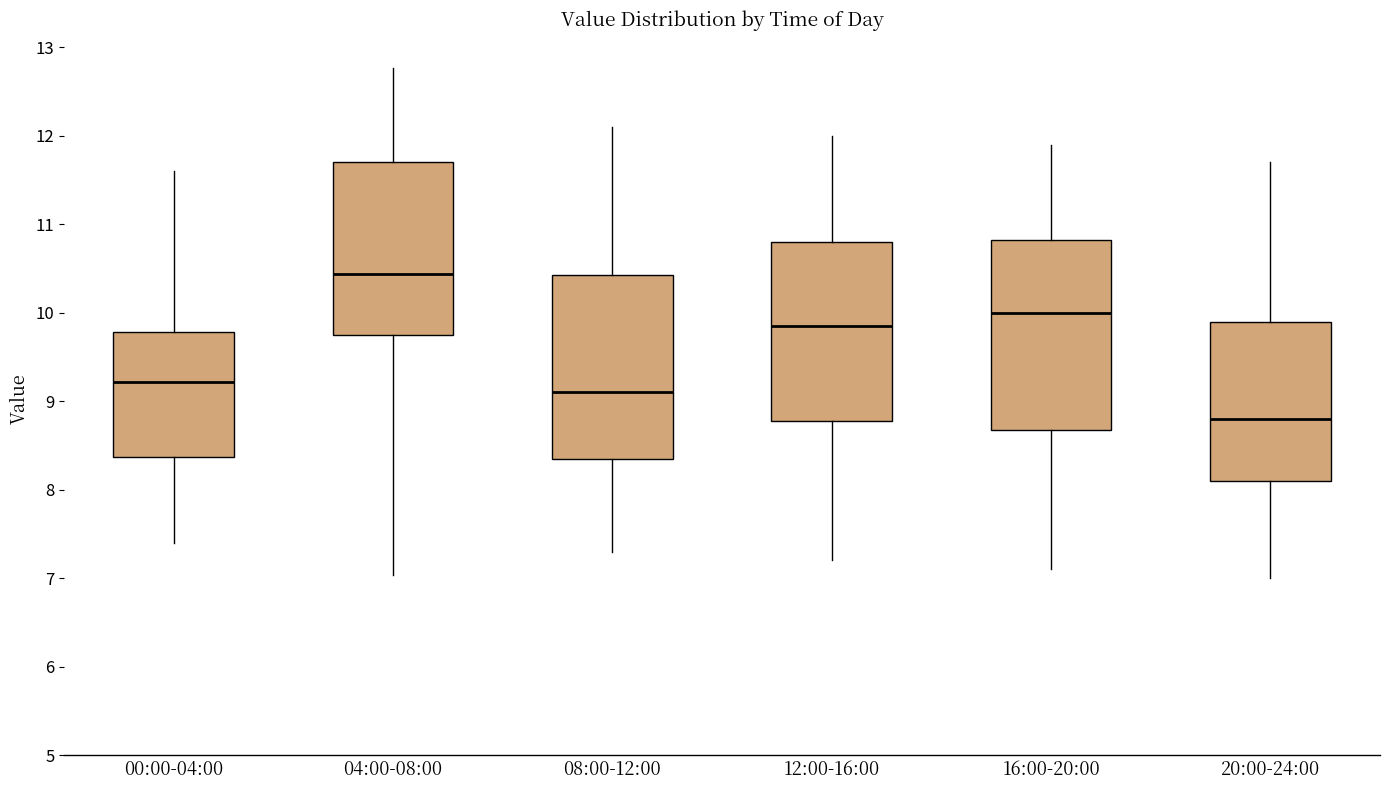

Reading left to right, transcribe this box plot: for each box, give where its median line is, the range the box spans, and where its two whiskers end, as read against the y-axis. The values are not printed on the chart, so give them approximately, as read against the axis.

00:00-04:00: median 9.2, box 8.4 to 9.8, whiskers 7.4 to 11.6
04:00-08:00: median 10.4, box 9.7 to 11.7, whiskers 7.0 to 12.8
08:00-12:00: median 9.1, box 8.4 to 10.4, whiskers 7.3 to 12.1
12:00-16:00: median 9.9, box 8.8 to 10.8, whiskers 7.2 to 12.0
16:00-20:00: median 10.0, box 8.7 to 10.8, whiskers 7.1 to 11.9
20:00-24:00: median 8.8, box 8.1 to 9.9, whiskers 7.0 to 11.7